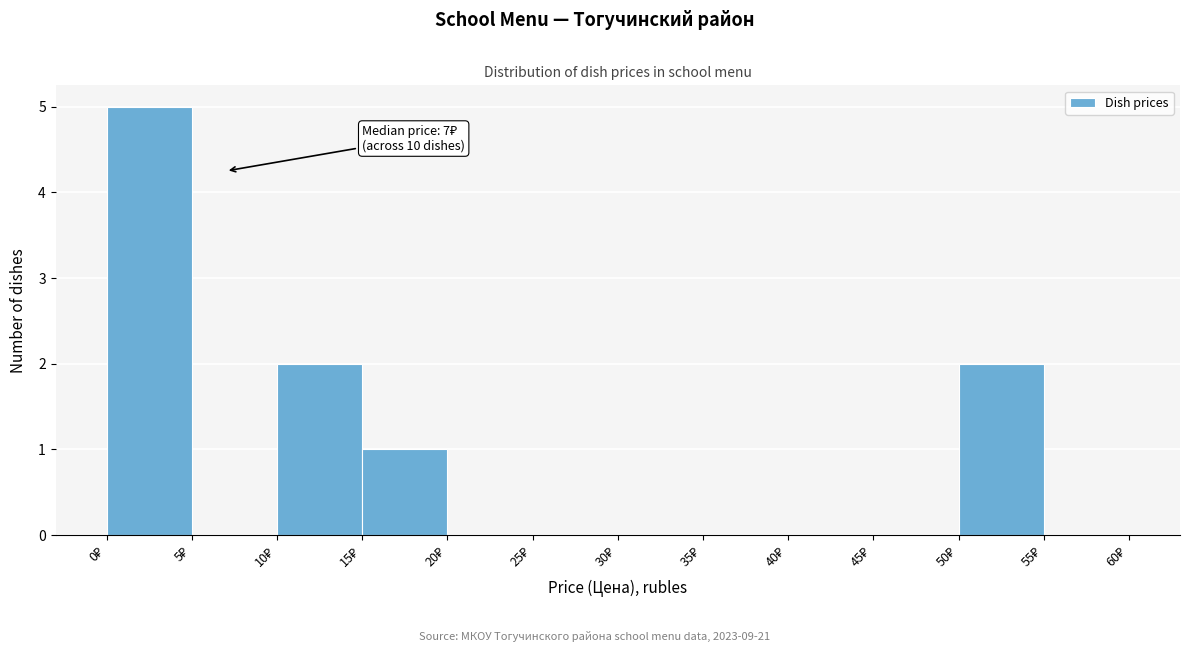

Over which range of the x-axis is the bar tallest?

0 to 5